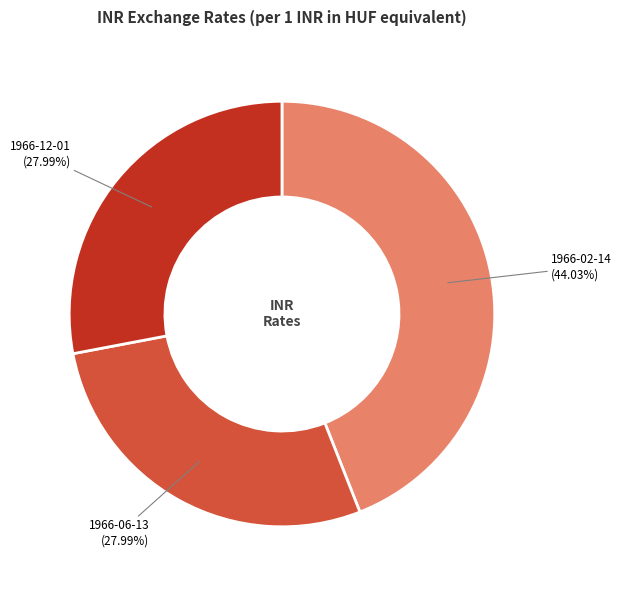

Which category has the biggest portion of the pie?

1966-02-14